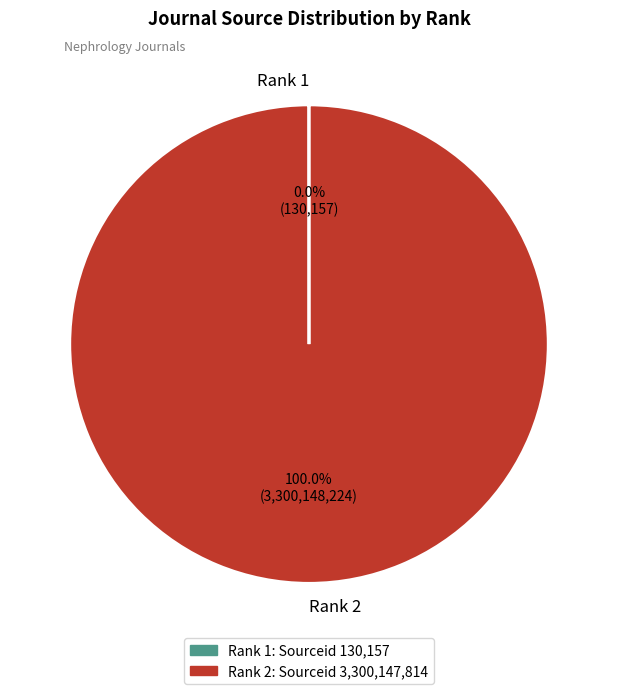

What is the largest slice in the pie chart?

Rank 2